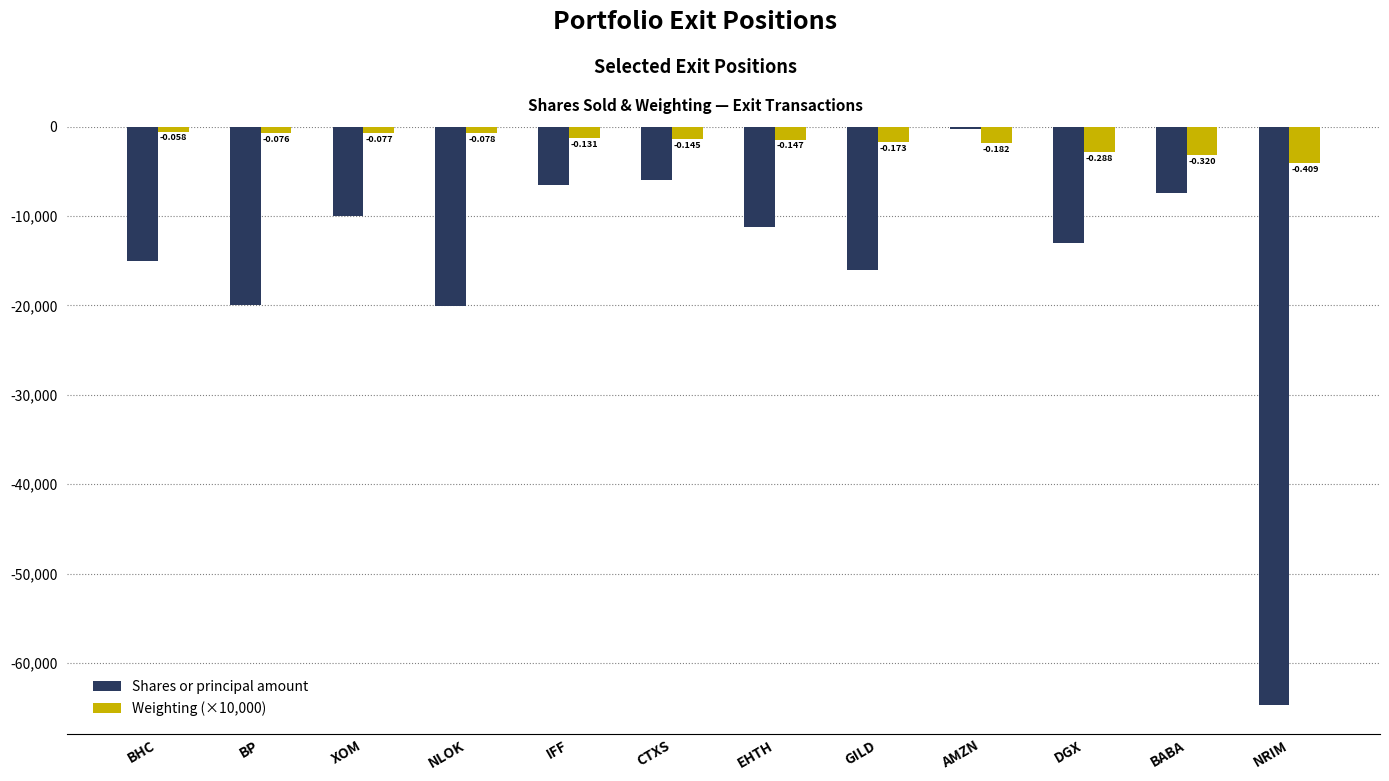

The value of Shares or principal amount at BP is -20000.0. True or false?

True